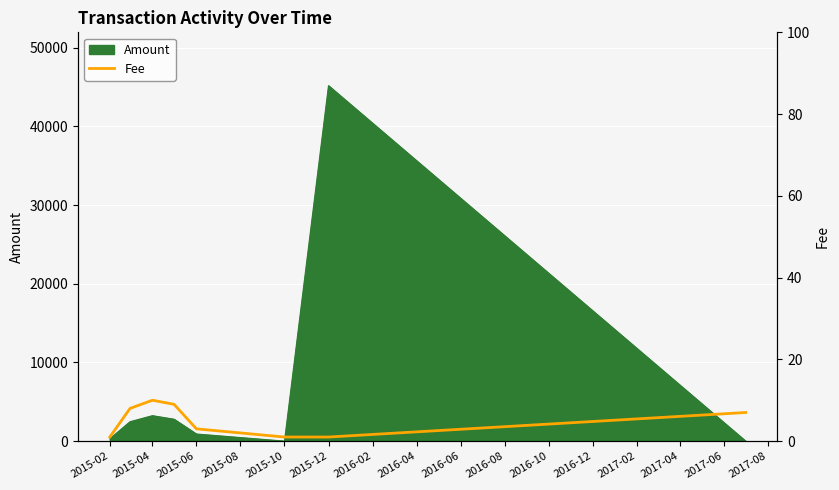

What is the sum of all values?

40